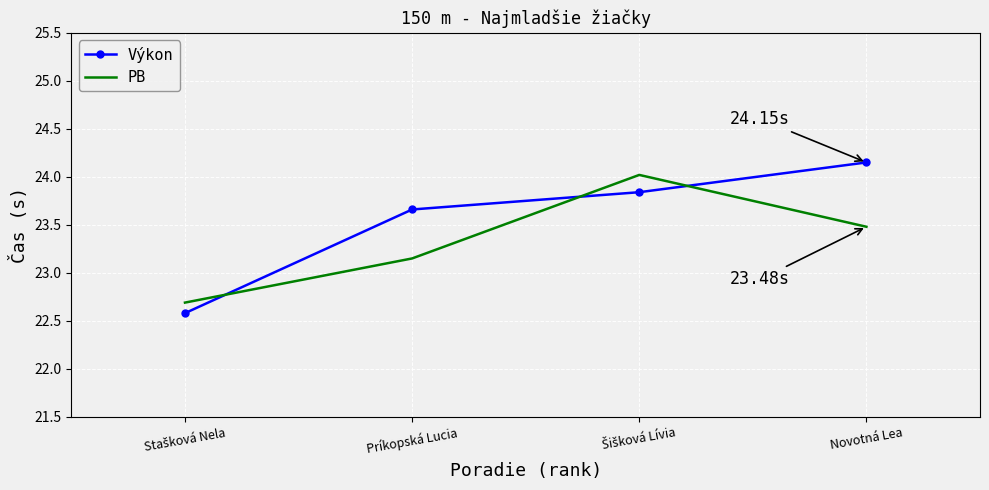

What is the smallest value displayed?

22.6